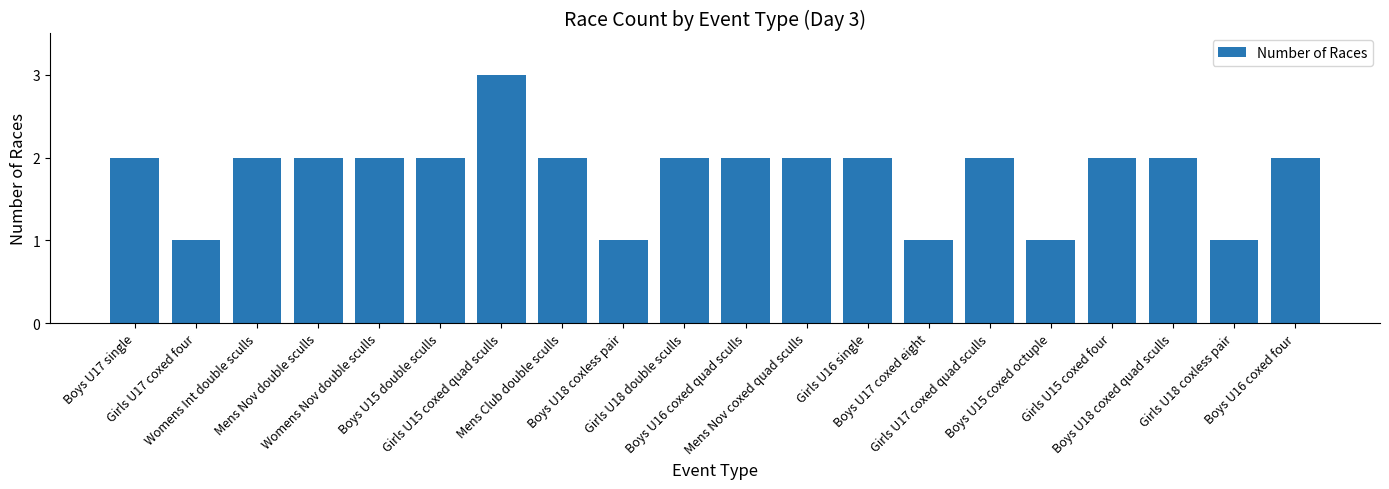

What is the minimum value shown in the chart?

1